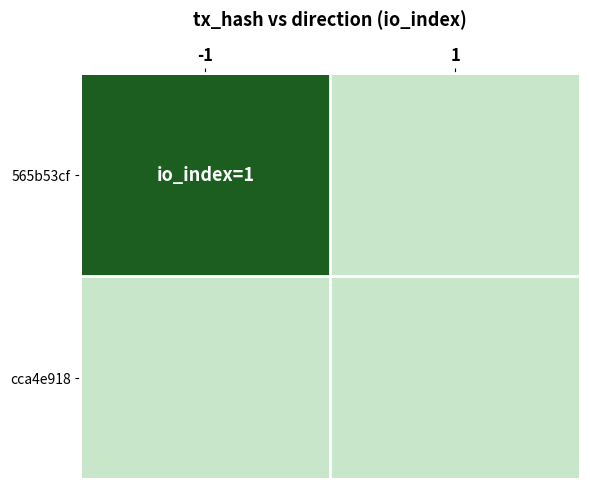

What is the total value across all series at -1?

1